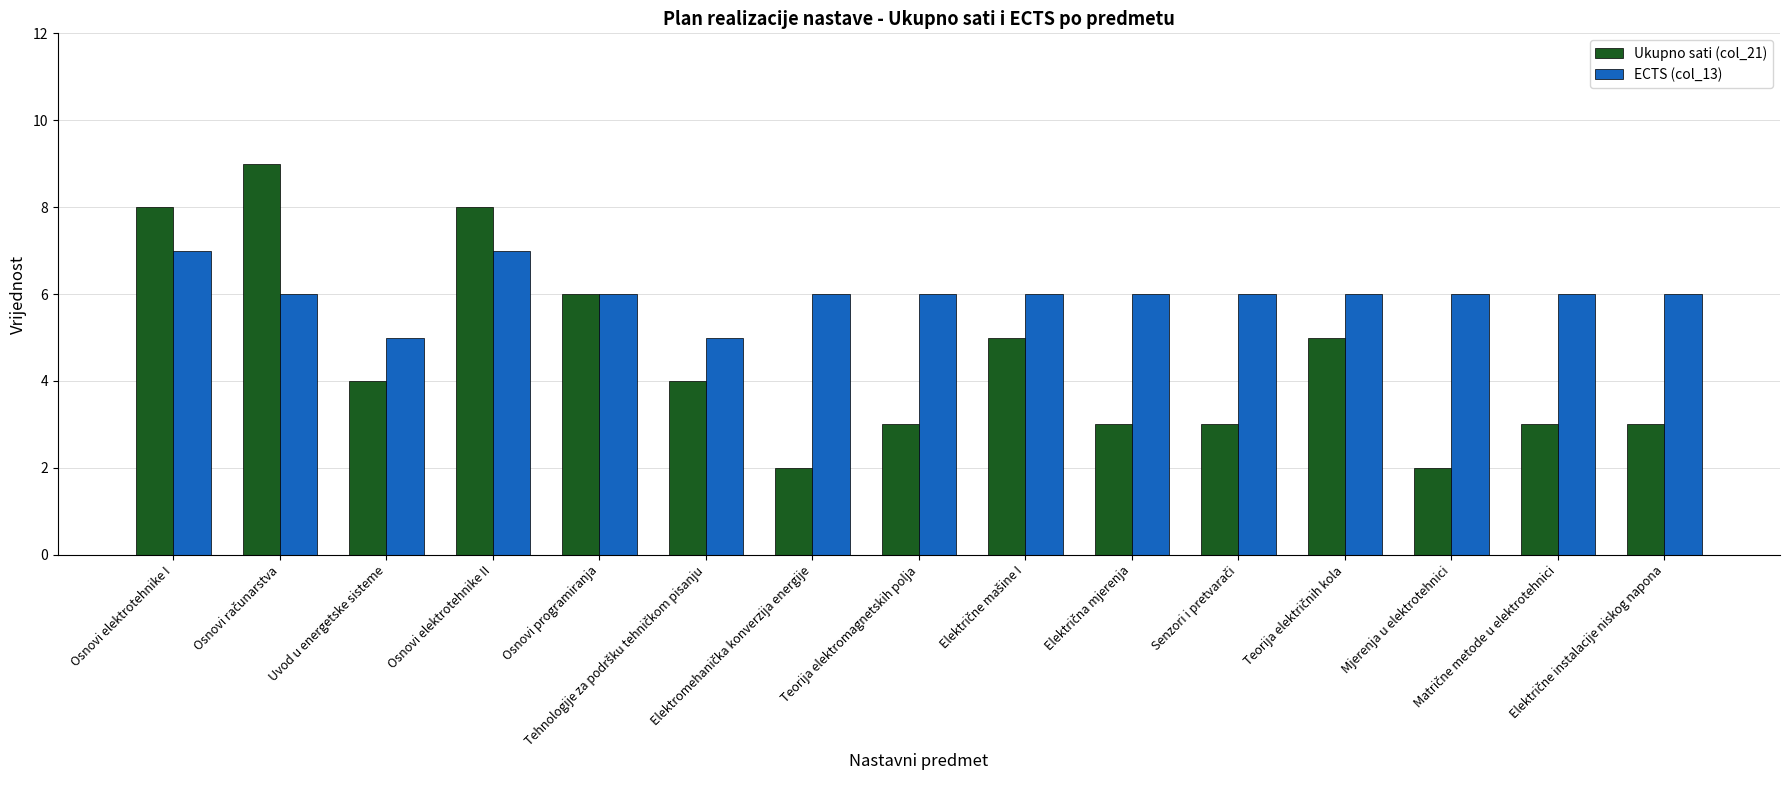

How many categories are shown in the chart?

15